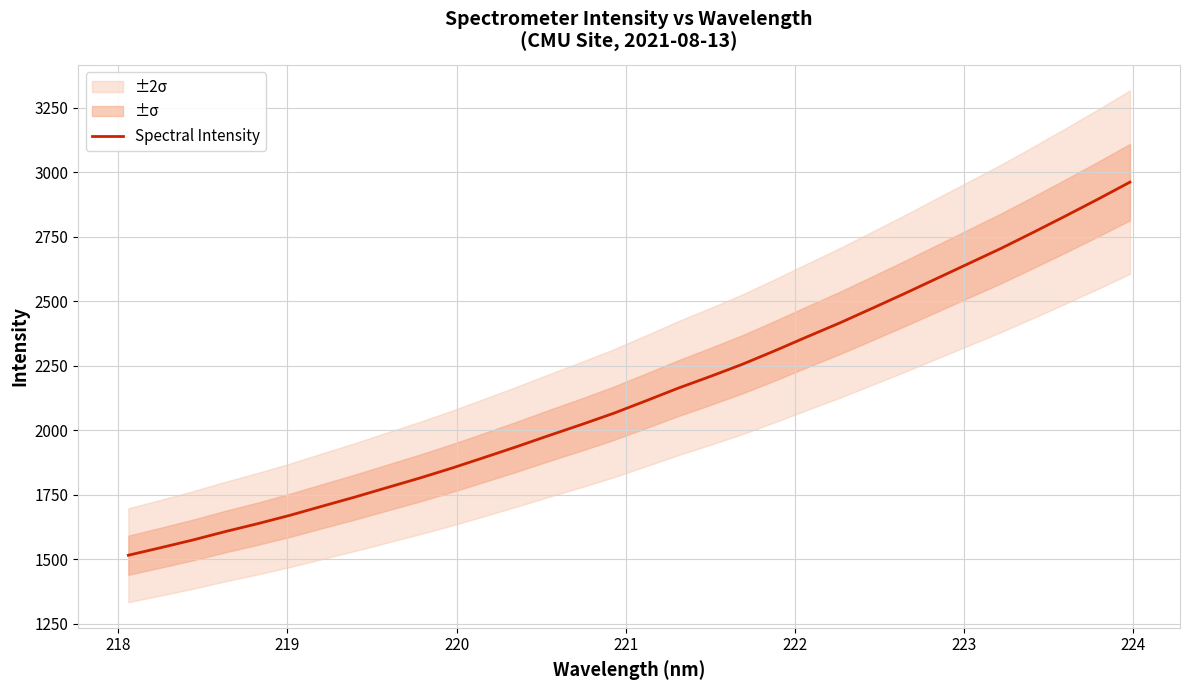

True or false: the data has more than 0 interior local peaks.

False